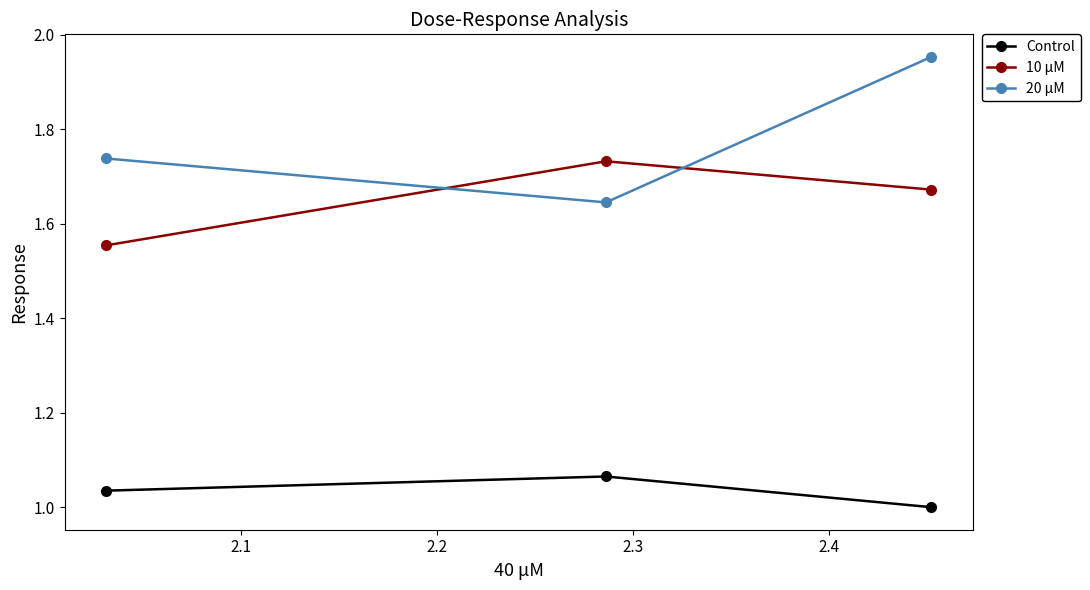

Which series has the largest total across all categories?

20 μM